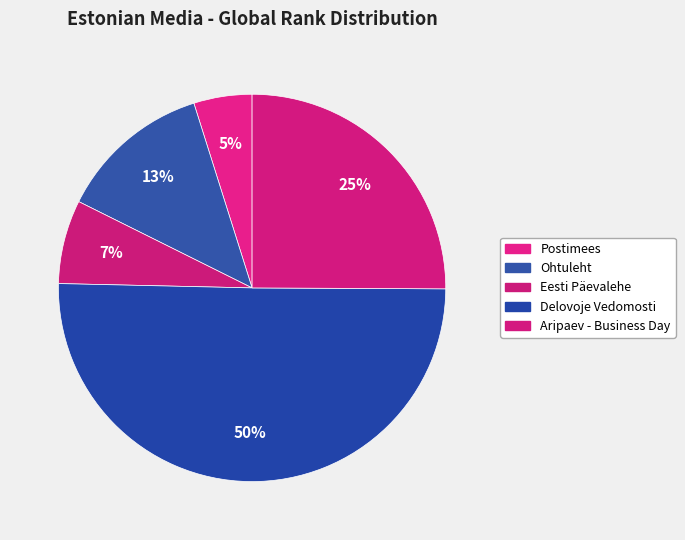

To the nearest percent, what is the combined percentage of Ohtuleht and Delovoje Vedomosti?

63%